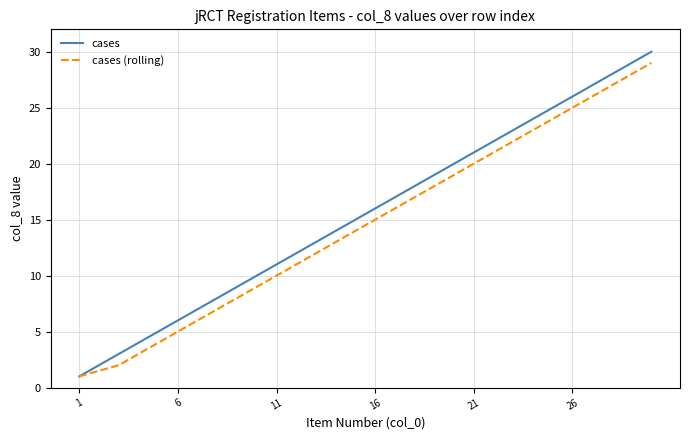

What is the difference between the second highest and second lowest values in the cases series?

27.0